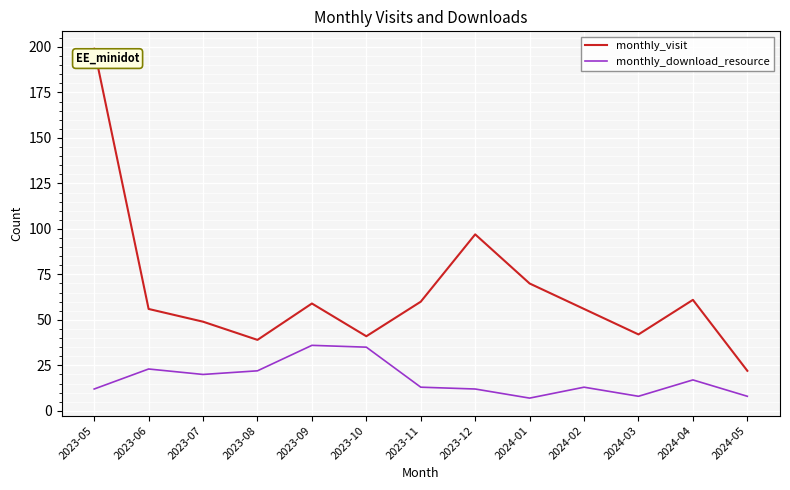

At which category is the sum across all series the highest?

2023-05